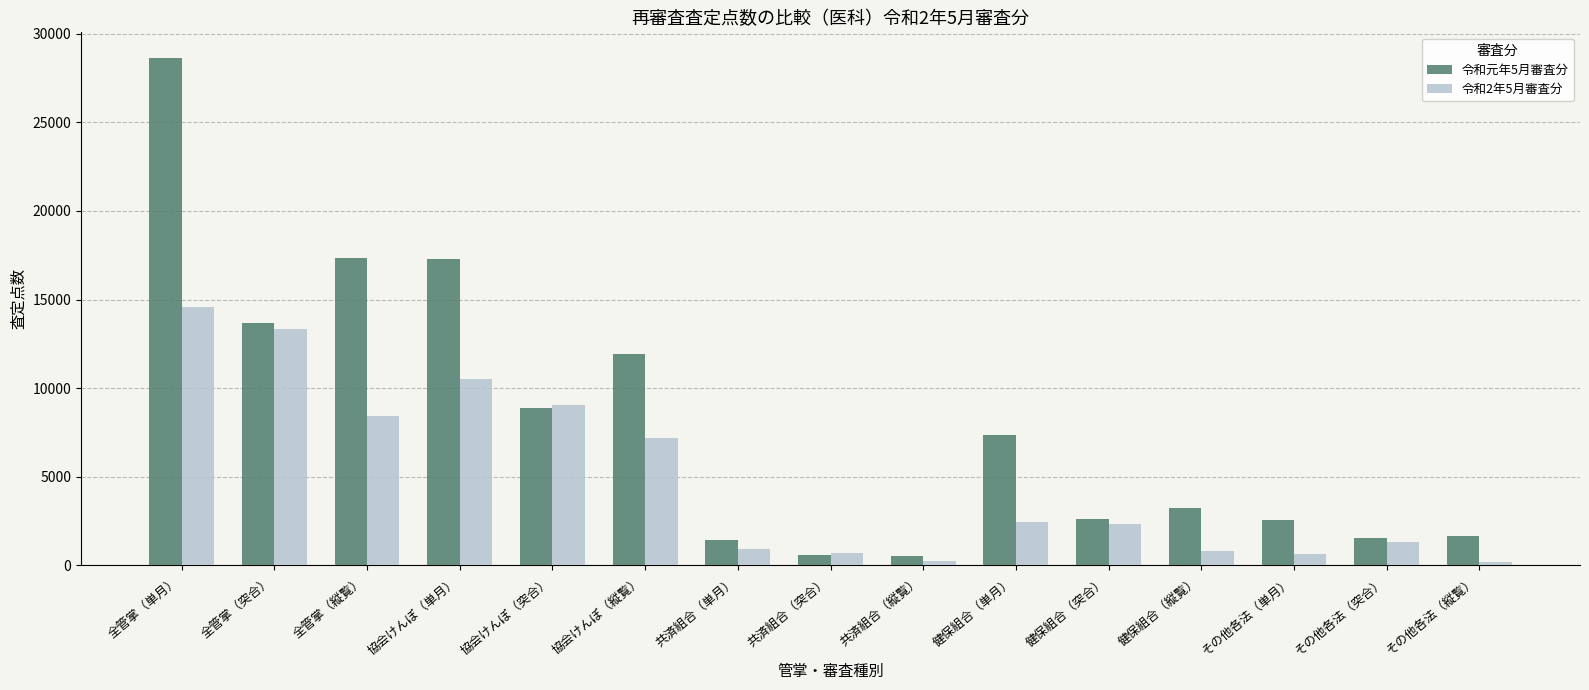

What is the highest value of the 令和2年5月審査分 series?

14603.9